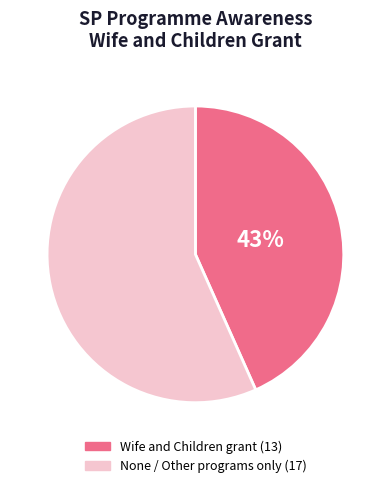

Is it true that None / Other programs only is 47% of the pie?

False